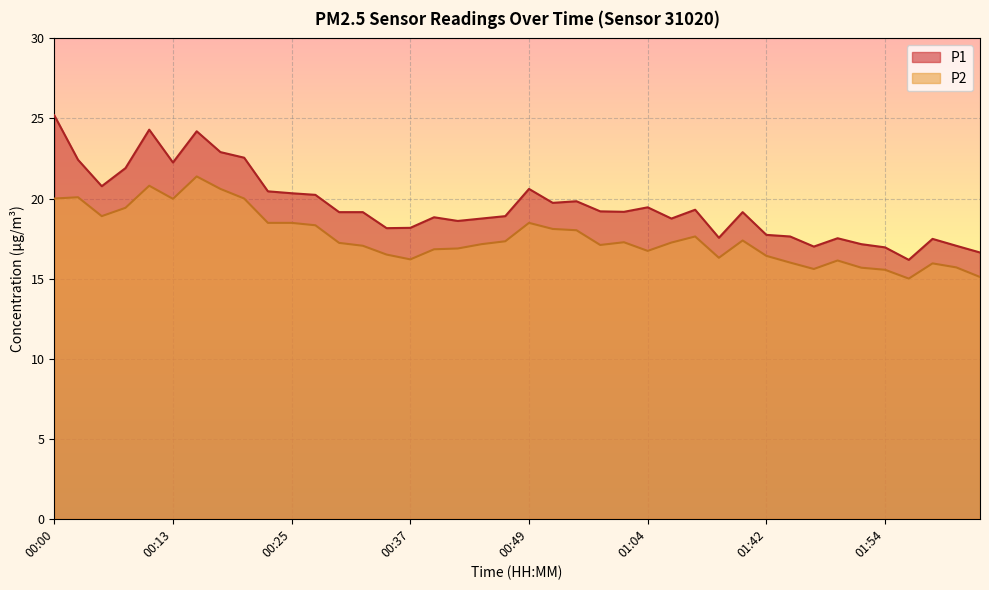

At which category does the chart reach its peak across all series?

00:00